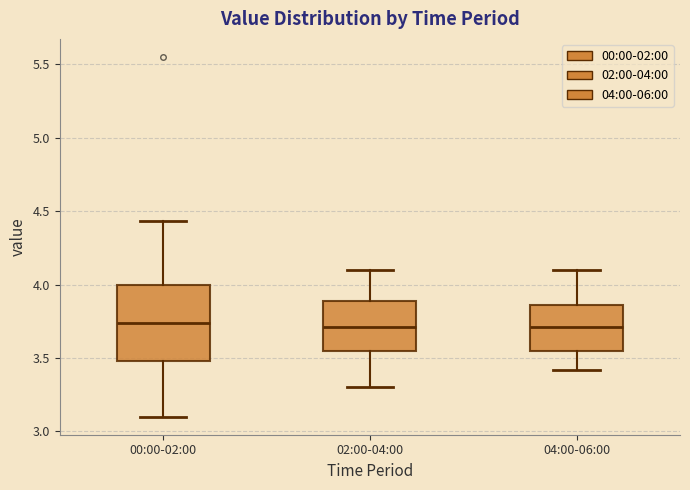

Where is the lower edge of the box for 04:00-06:00 on the y-axis? The values are not printed on the chart, so give them approximately, as read against the axis.

3.55